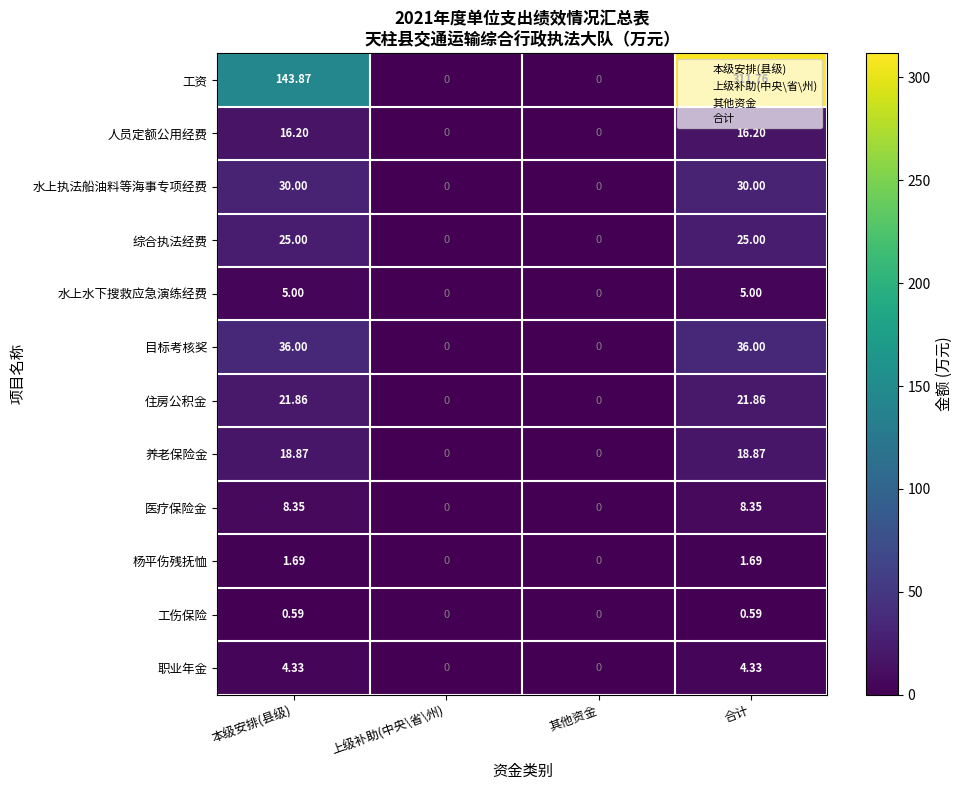

Between 本级安排(县级) and 合计, which series saw the biggest shift?

工资